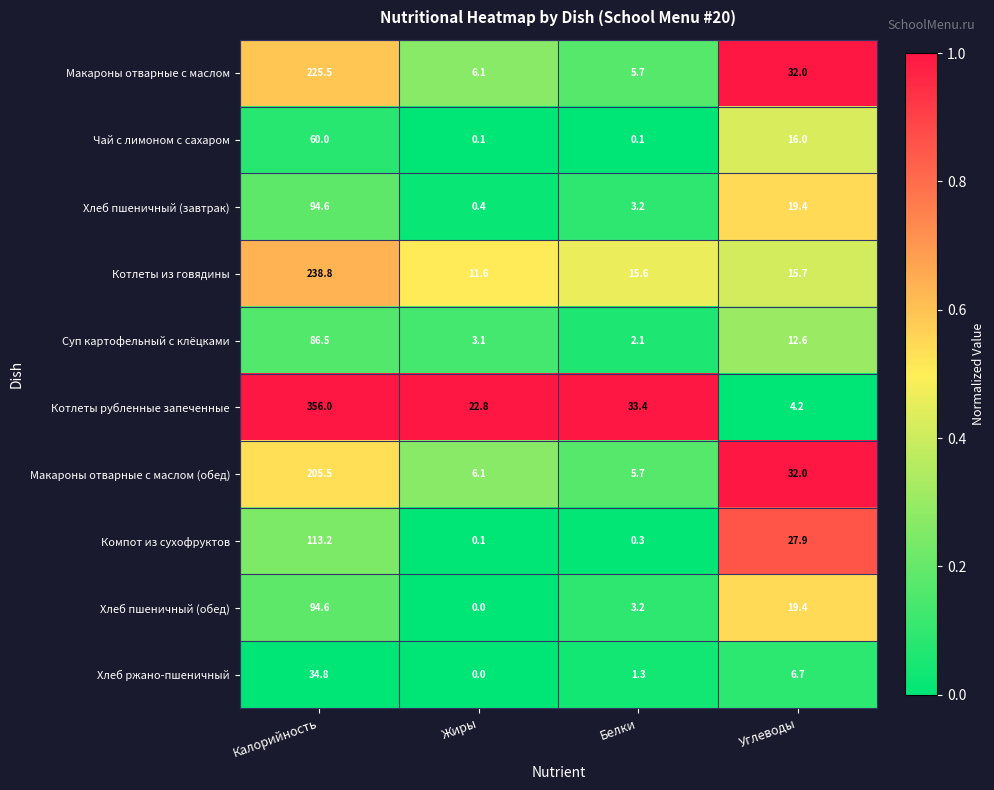

Which series changed the most between Калорийность and Белки?

Котлеты рубленные запеченные